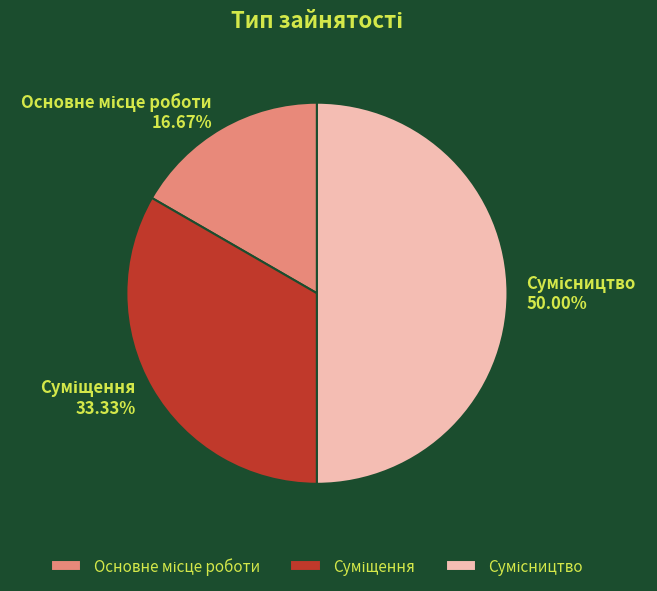

To the nearest percent, what is the difference between the Суміщення and Сумісництво slice percentages?

17%